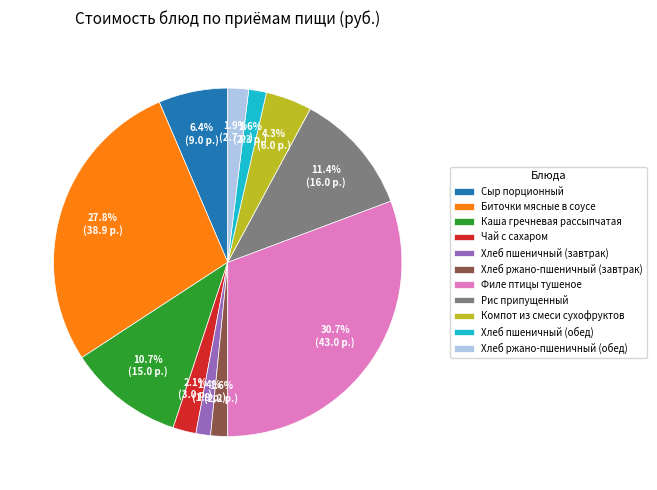

Which has a higher value, Каша гречневая рассыпчатая or Хлеб пшеничный (обед)?

Каша гречневая рассыпчатая